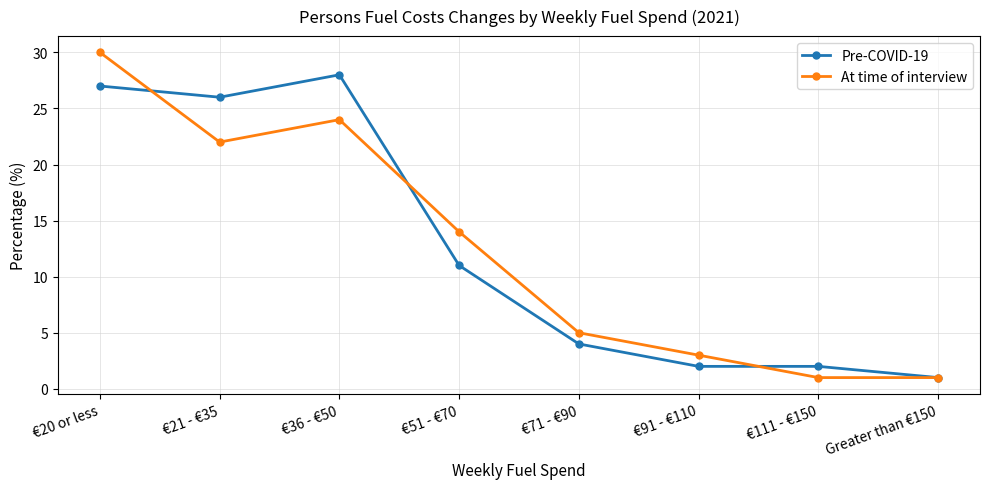

What position from the left is €20 or less?

1